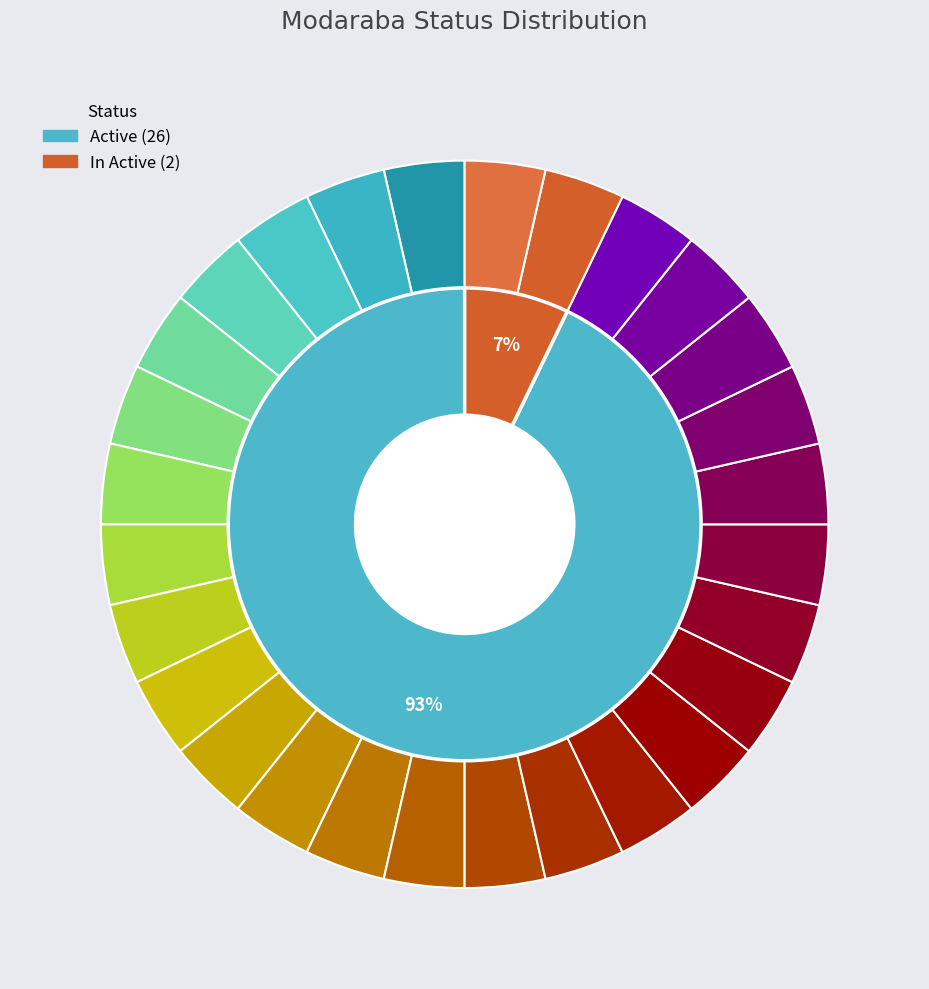

To the nearest percent, what is the average slice percentage?

50%